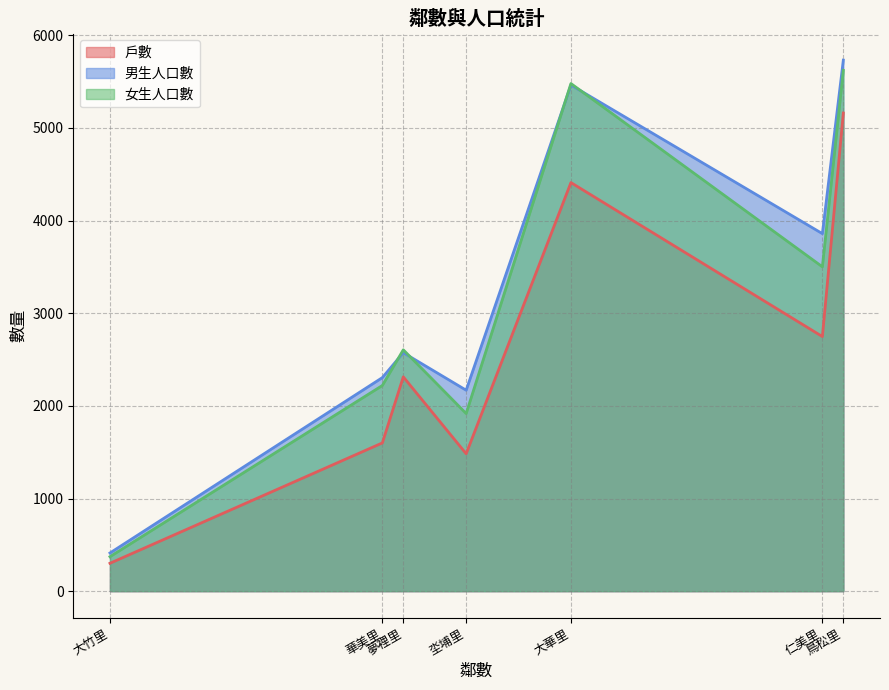

What is the smallest value displayed?

301